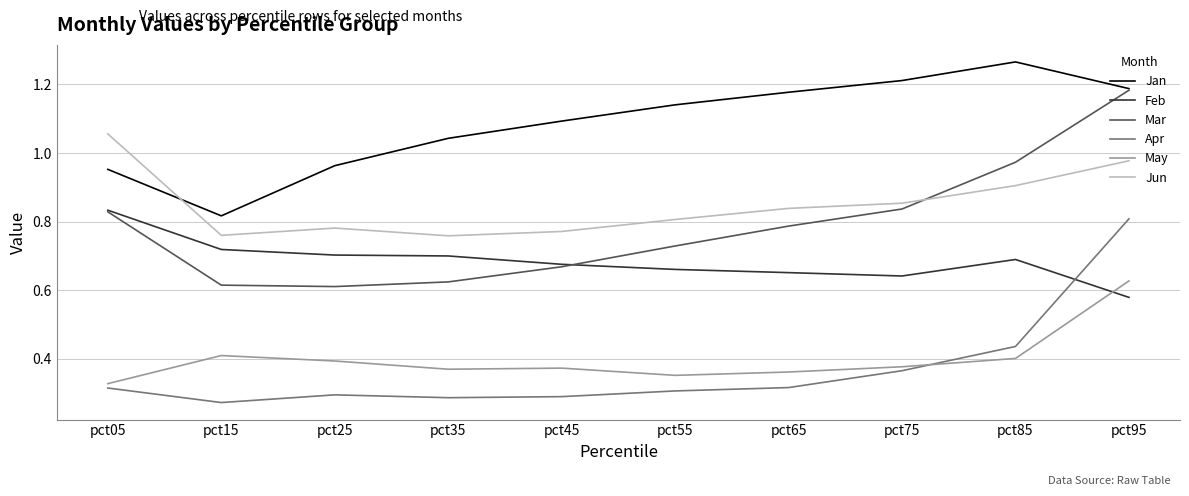

How many series are shown in this chart?

6